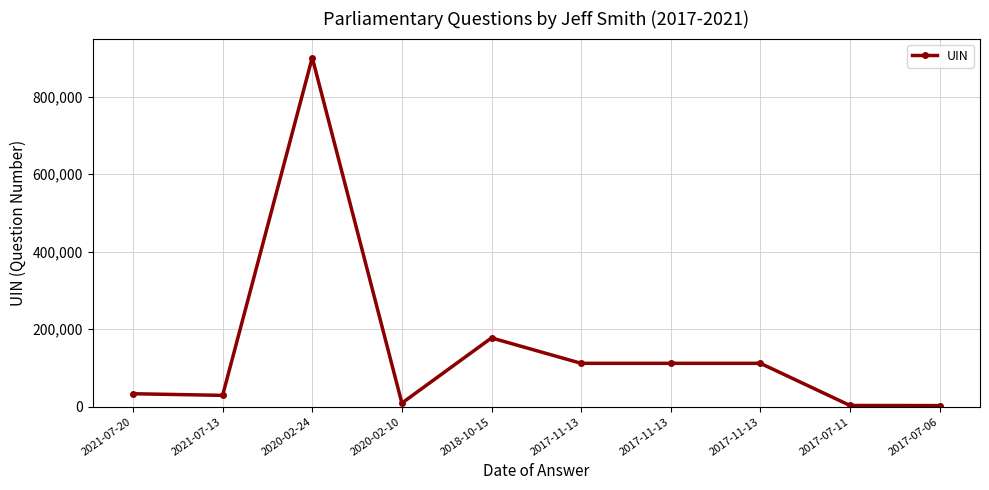

The value at 2021-07-20 is 53114. True or false?

False